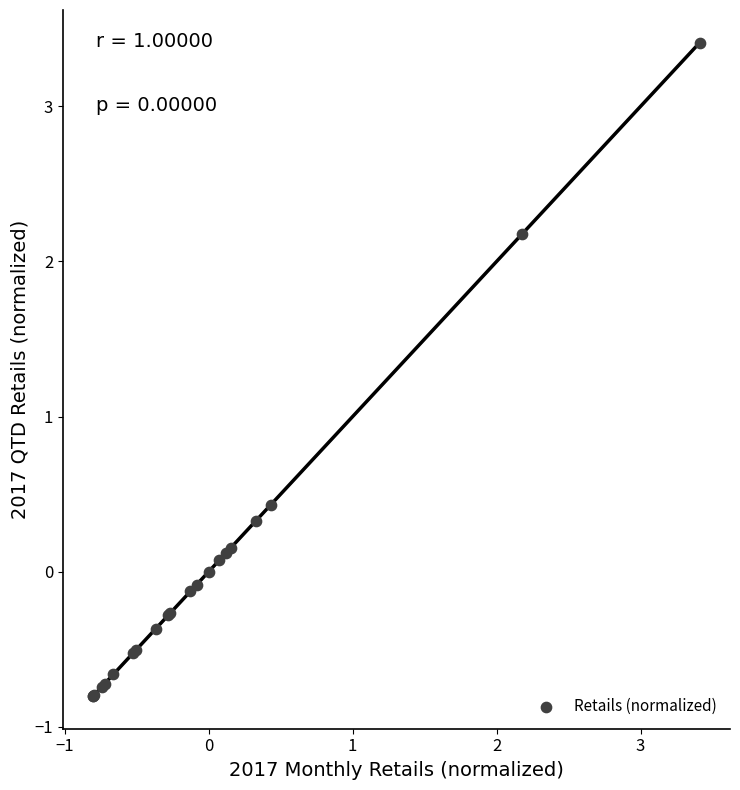

What Y value in the scatter plot is closest to 1?

0.4